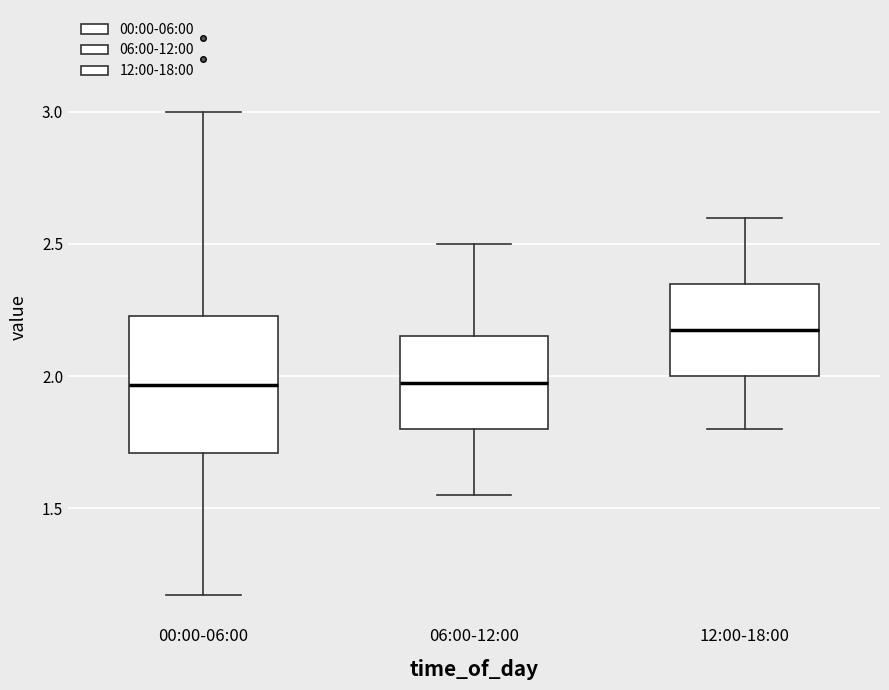

Comparing the boxes themselves (not the whiskers), which one is the tallest?

00:00-06:00